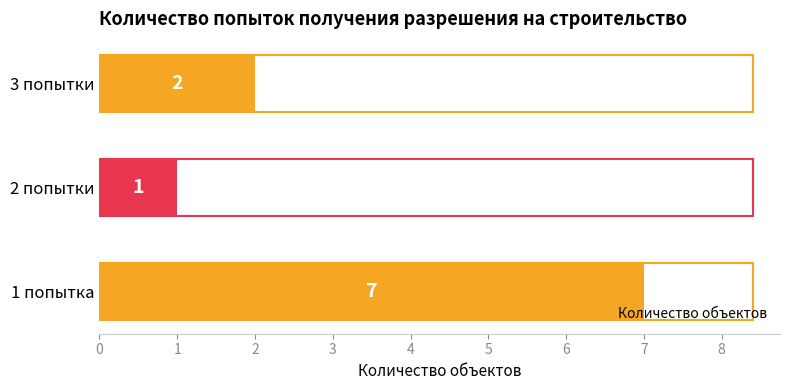

Count the values in the range 1 to 7.

3